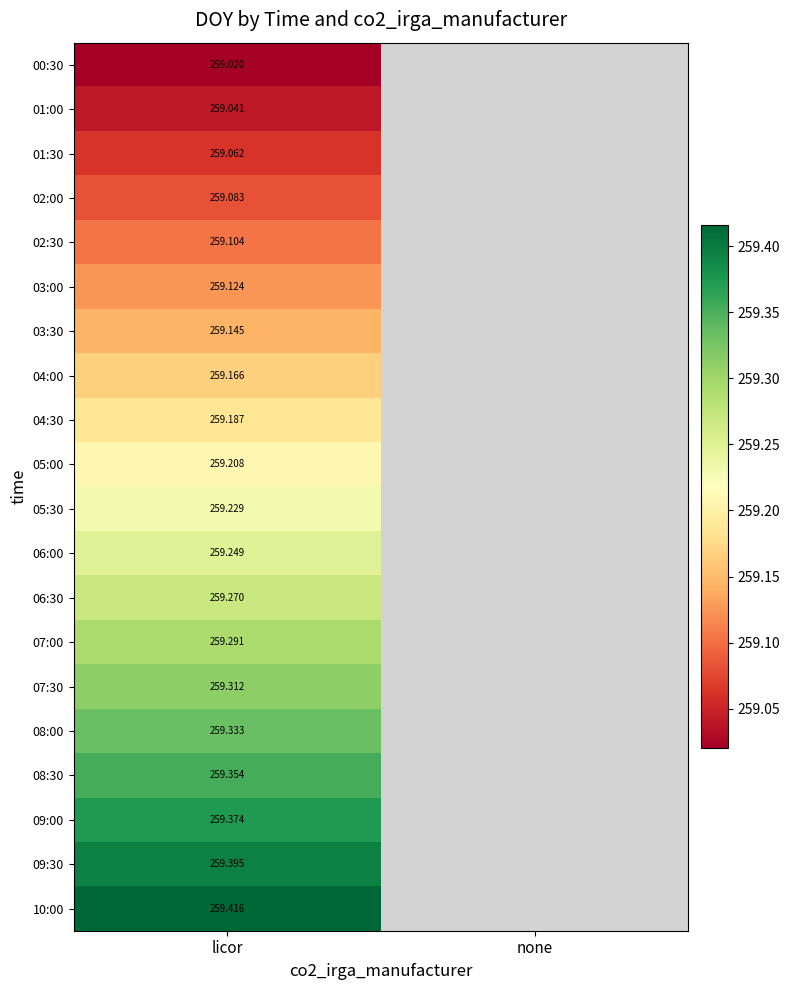

At which category does the chart reach its minimum across all series?

licor